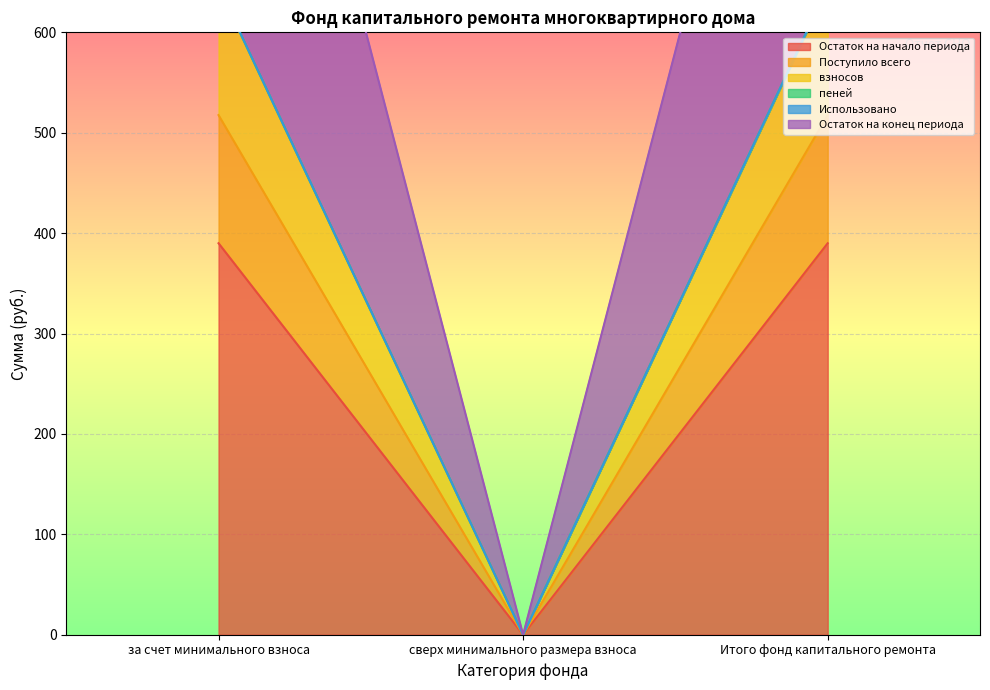

How many values in the Остаток на начало периода series are below 389?

1